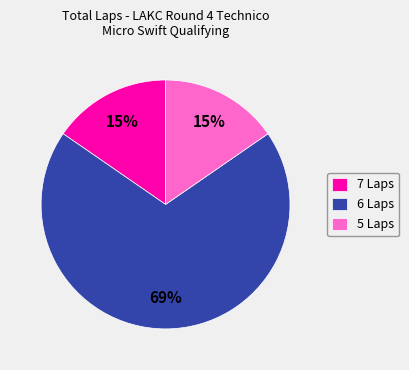

Which category has the biggest portion of the pie?

6 Laps